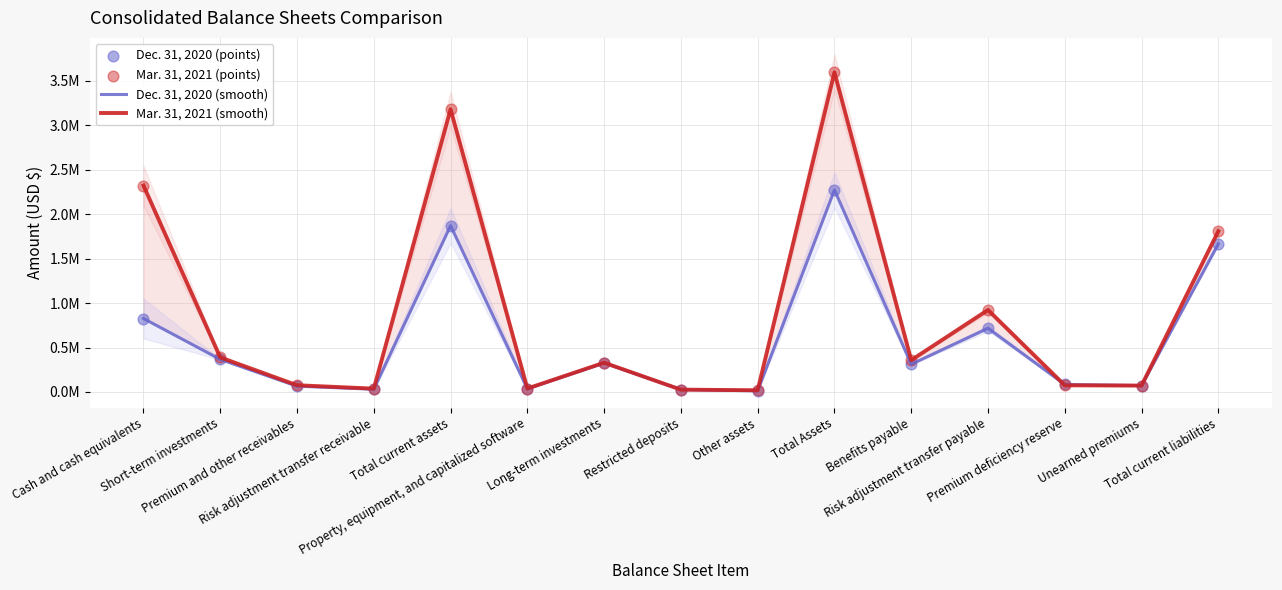

Which series reaches the minimum Y coordinate?

Dec. 31, 2020 (smooth)